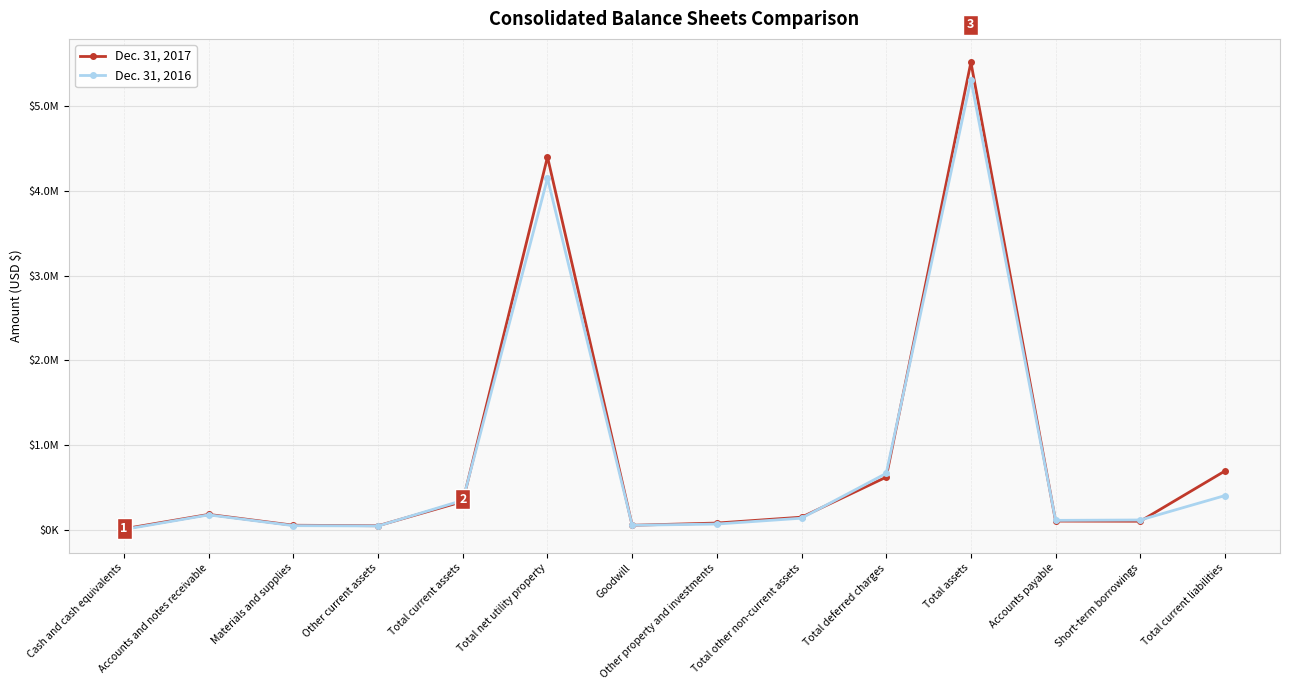

True or false: Dec. 31, 2016 has a value of 196182 at Total current liabilities.

False